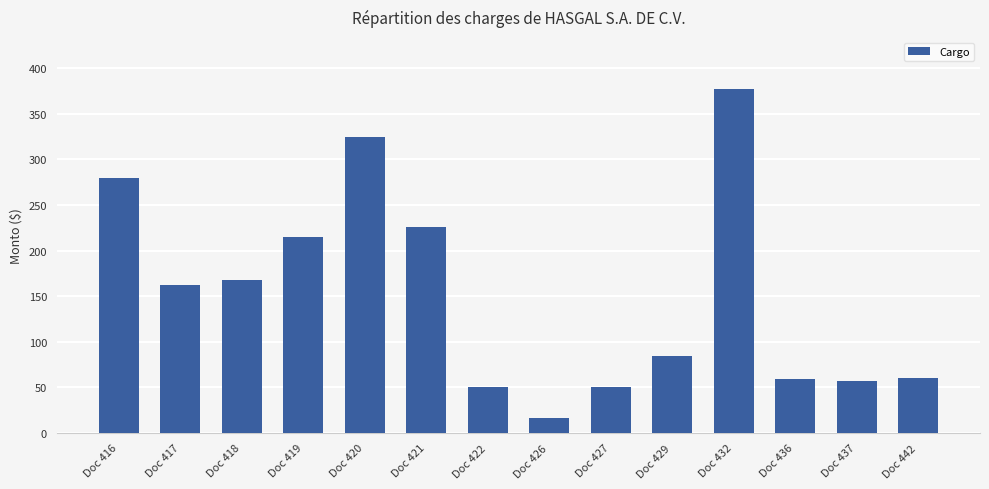

Approximately how many times larger is the value at Doc 427 compared to Doc 422?

1.0